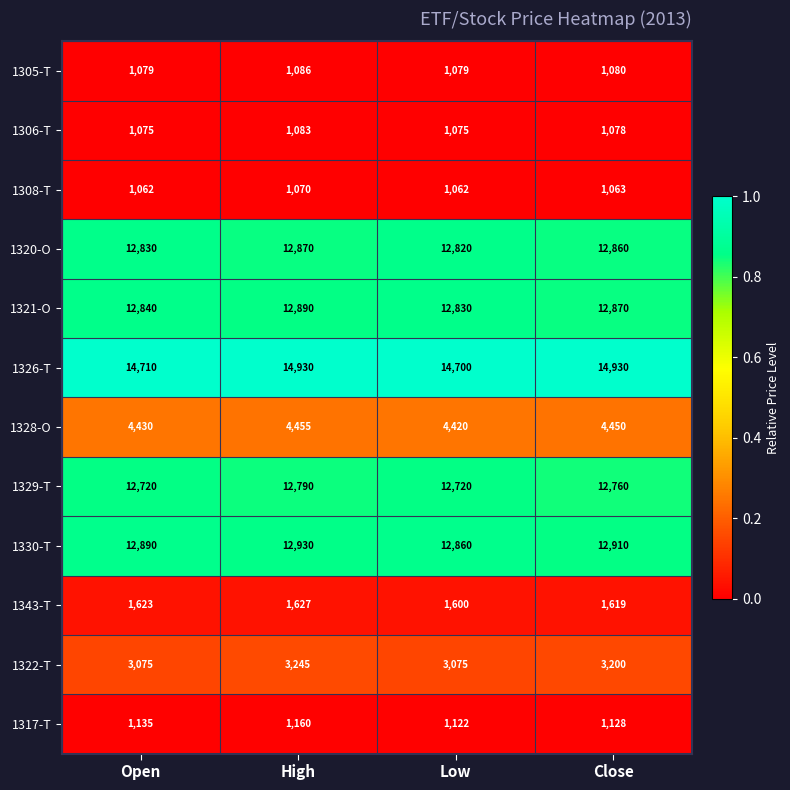

List the labels in order of 1321-O value, smallest first.

Low, Open, Close, High